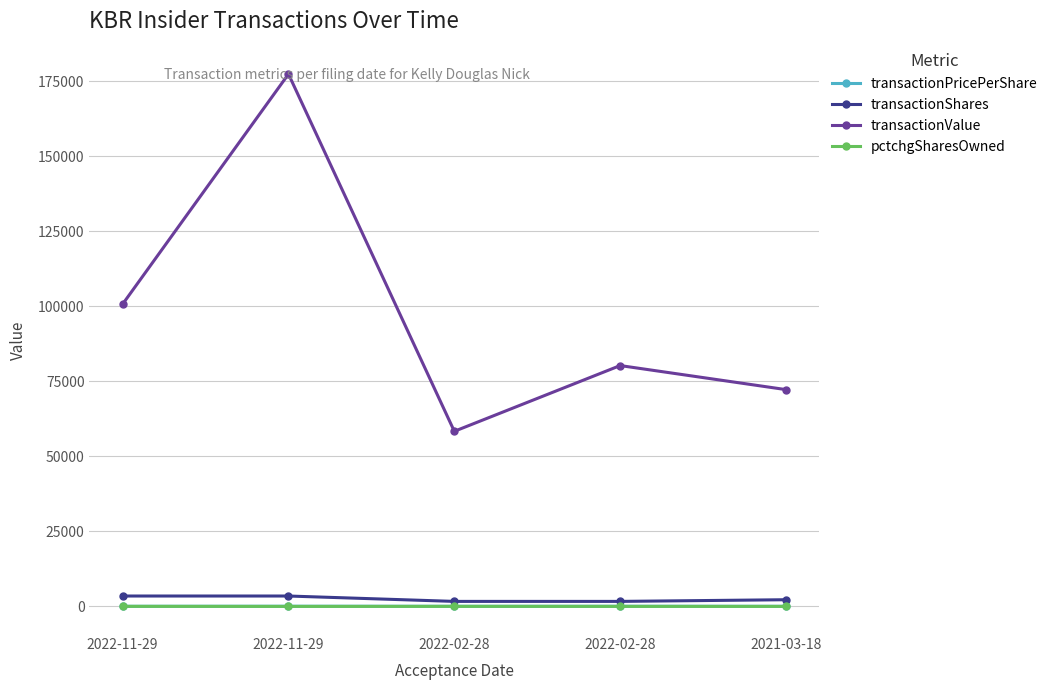

True or false: transactionPricePerShare and pctchgSharesOwned intersect in this chart.

False